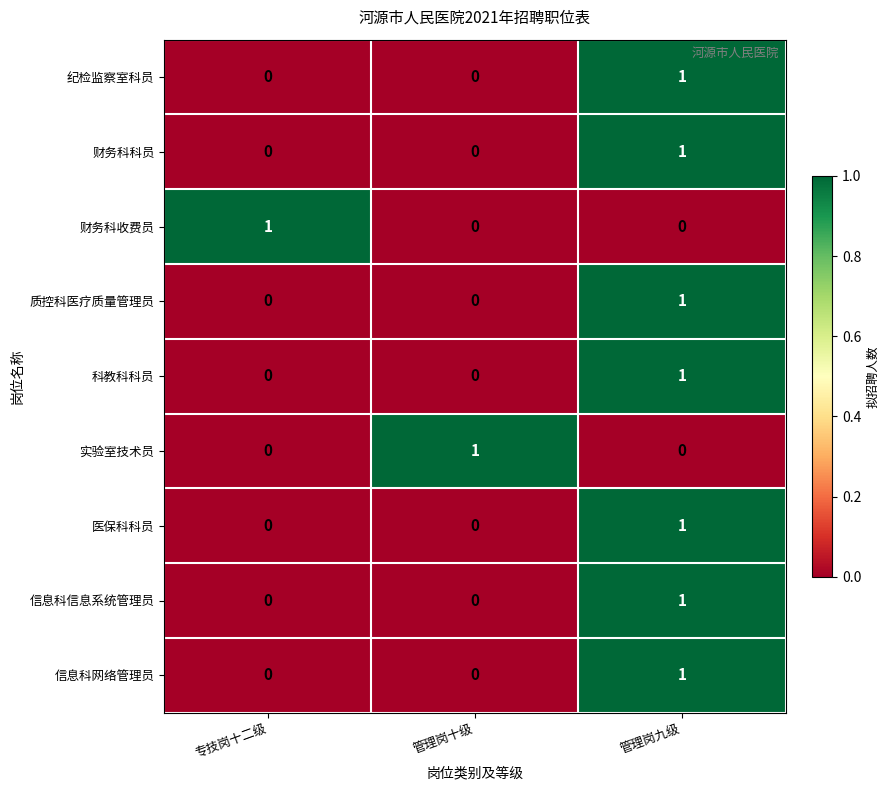

Count the 纪检监察室科员 values in the range 0 to 1.

3